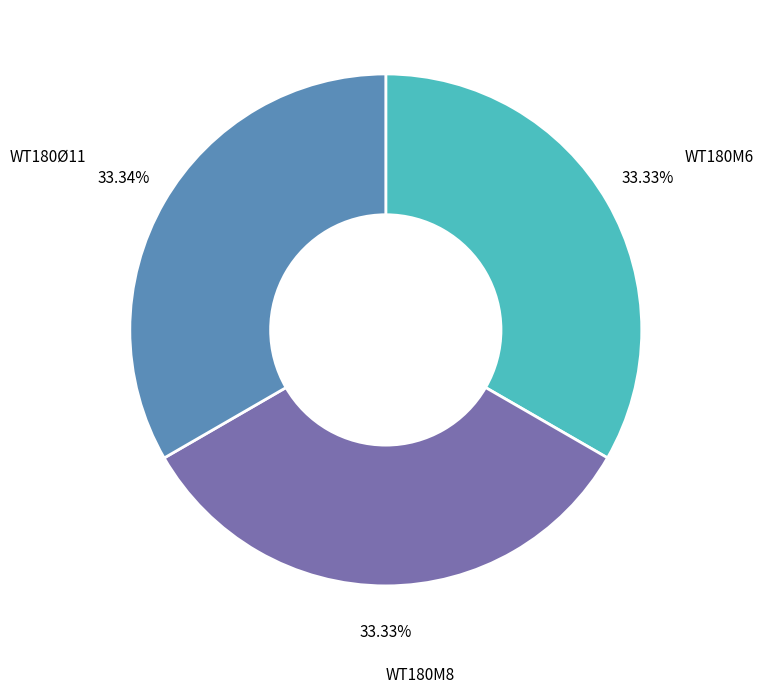

What percentage is the WT180M6 slice, to the nearest percent?

33%